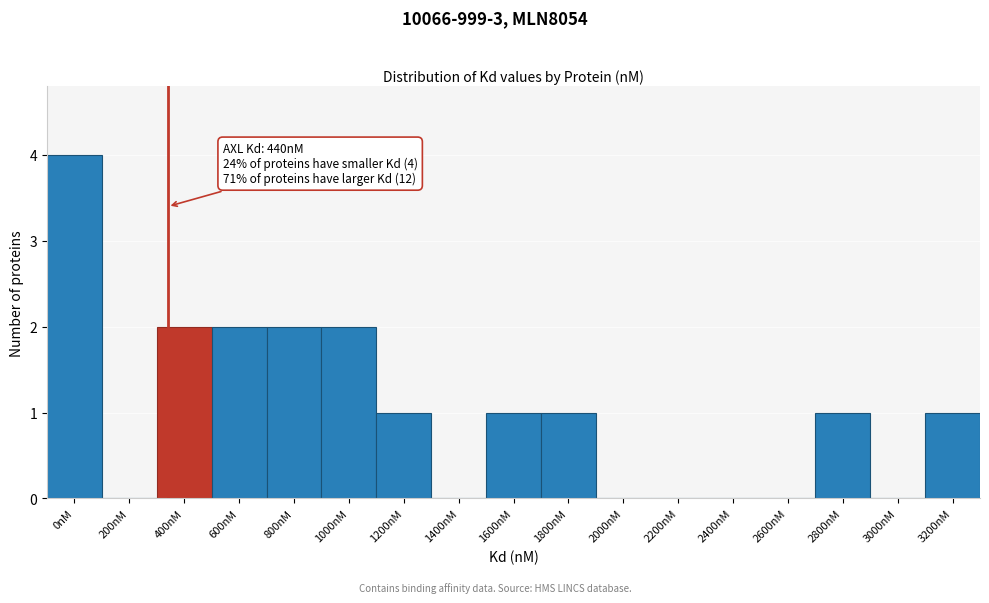

Reading left to right, what are all the values shown in this chart?

0nM=4	200nM=0	400nM=2	600nM=2	800nM=2	1000nM=2	1200nM=1	1400nM=0	1600nM=1	1800nM=1	2000nM=0	2200nM=0	2400nM=0	2600nM=0	2800nM=1	3000nM=0	3200nM=1